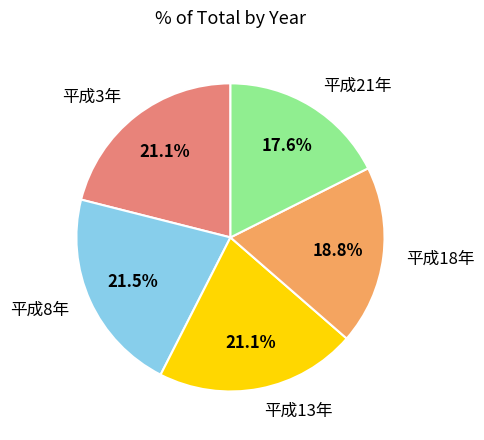

Is the sum of 平成21年 and 平成13年 greater than half?

No